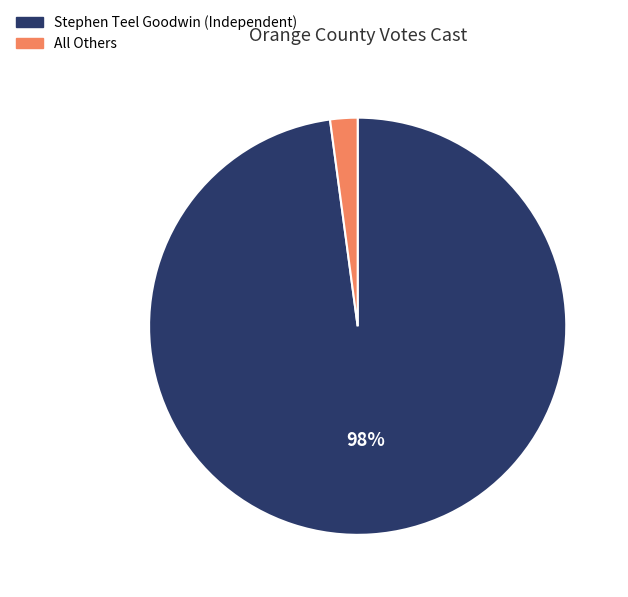

Count the number of slices in the pie.

2